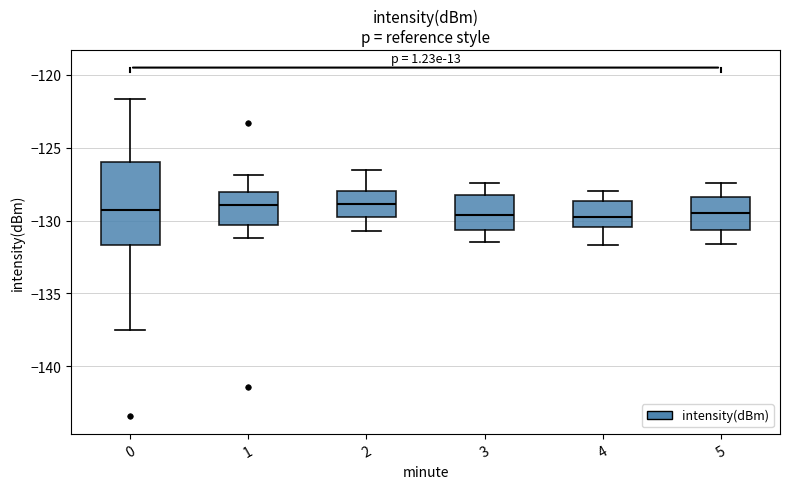

Reading left to right, transcribe this box plot: for each box, give where its median line is, the range the box spans, and where its two whiskers end, as read against the y-axis. The values are not printed on the chart, so give them approximately, as read against the axis.

0: median -129.5, box -131.5 to -126.0, whiskers -137.5 to -121.5
1: median -129.0, box -130.5 to -128.0, whiskers -131.0 to -127.0
2: median -129.0, box -130.0 to -128.0, whiskers -130.5 to -126.5
3: median -129.5, box -130.5 to -128.0, whiskers -131.5 to -127.5
4: median -129.5, box -130.5 to -128.5, whiskers -131.5 to -128.0
5: median -129.5, box -130.5 to -128.5, whiskers -131.5 to -127.5